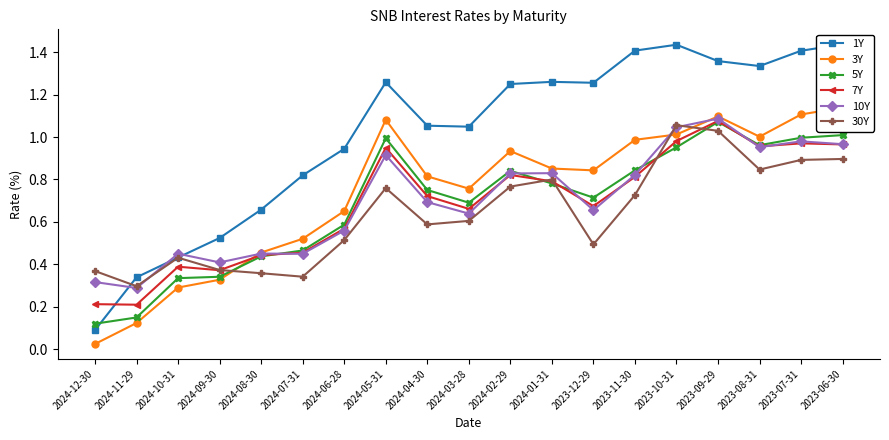

Rank the categories by 3Y value from lowest to highest.

2024-12-30, 2024-11-29, 2024-10-31, 2024-09-30, 2024-08-30, 2024-07-31, 2024-06-28, 2024-03-28, 2024-04-30, 2023-12-29, 2024-01-31, 2024-02-29, 2023-11-30, 2023-08-31, 2023-10-31, 2024-05-31, 2023-09-29, 2023-07-31, 2023-06-30